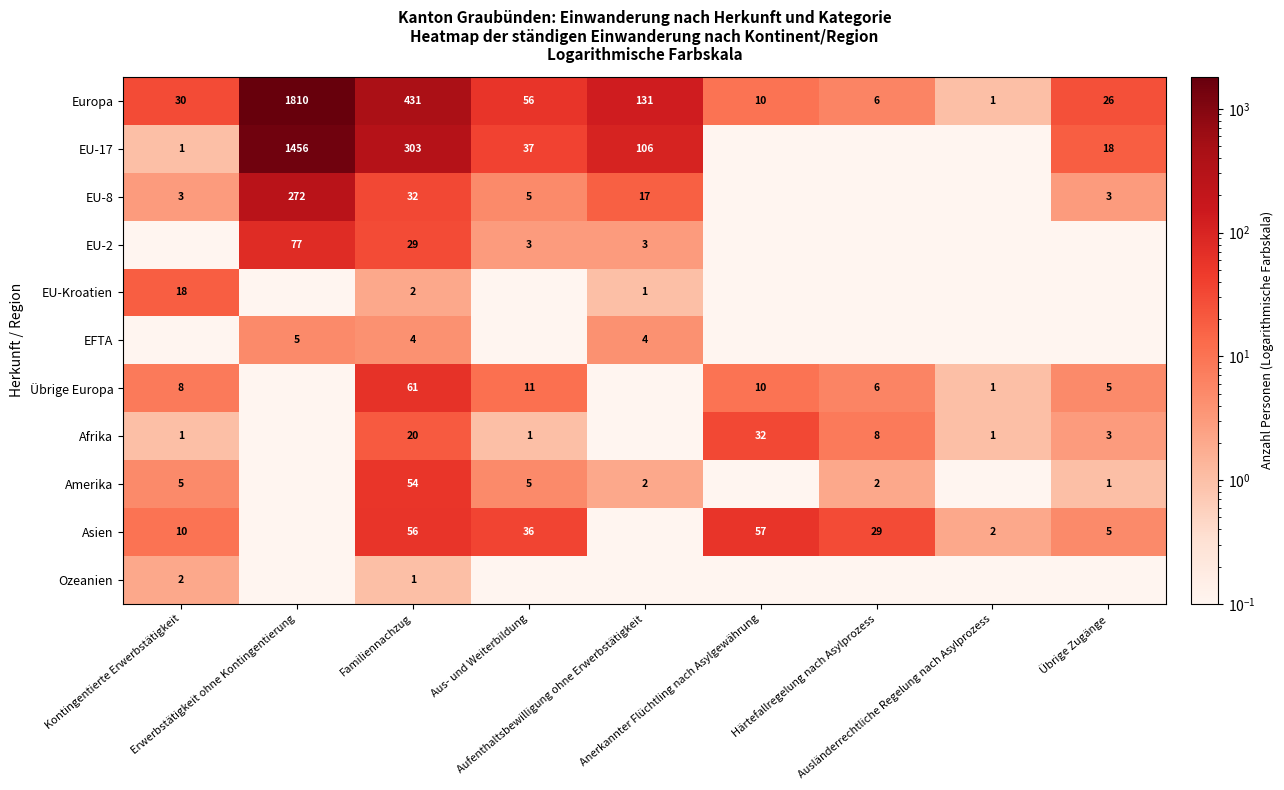

At which category is the sum across all series the highest?

Erwerbstätigkeit ohne Kontingentierung